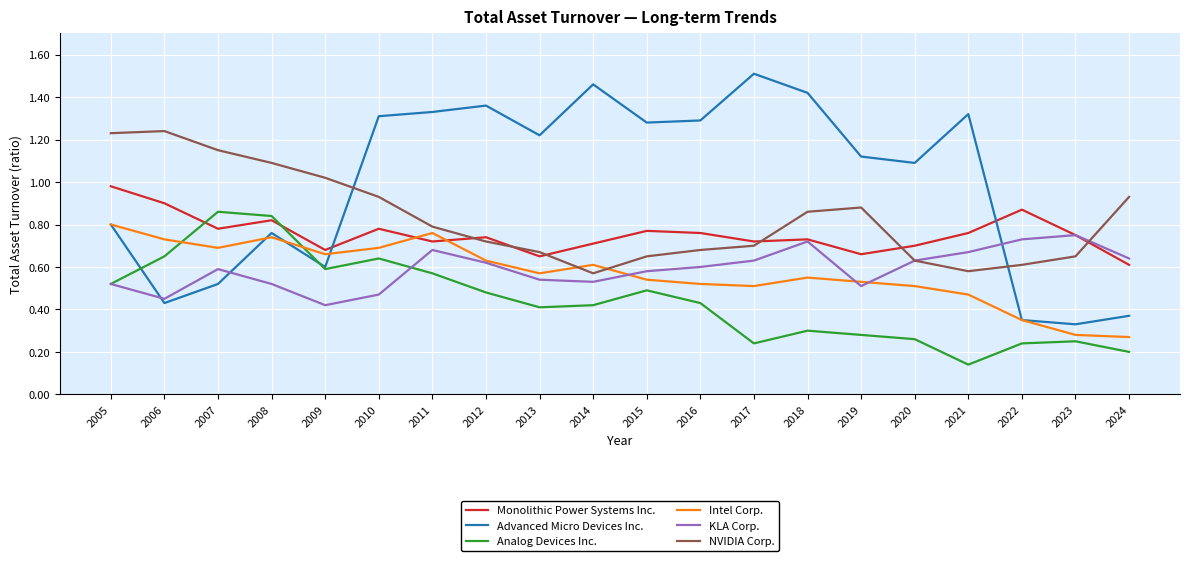

Between 2008 and 2013, which series saw the biggest shift?

Advanced Micro Devices Inc.